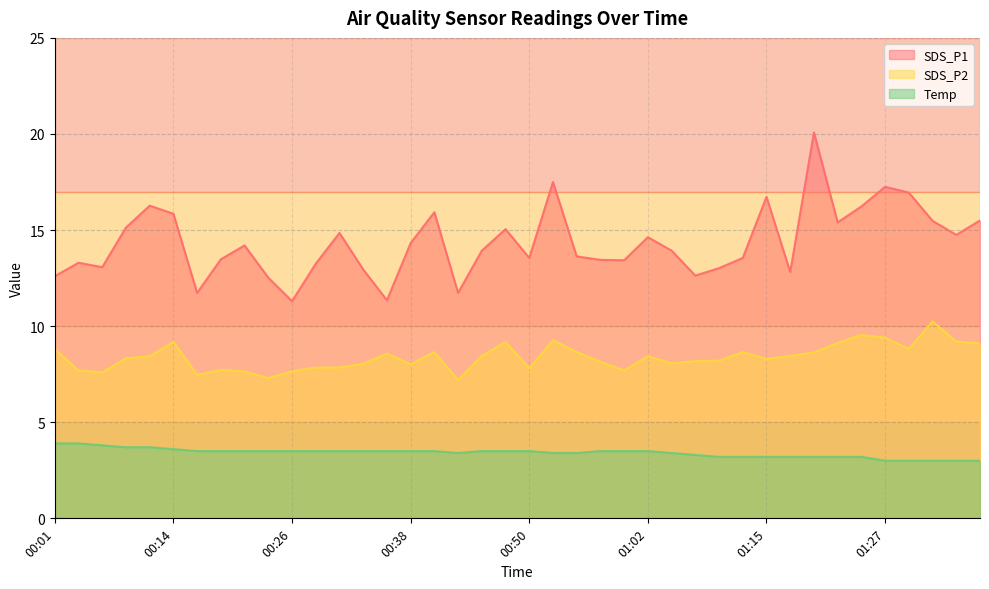

At which label is SDS_P1 closest to 15?

00:48